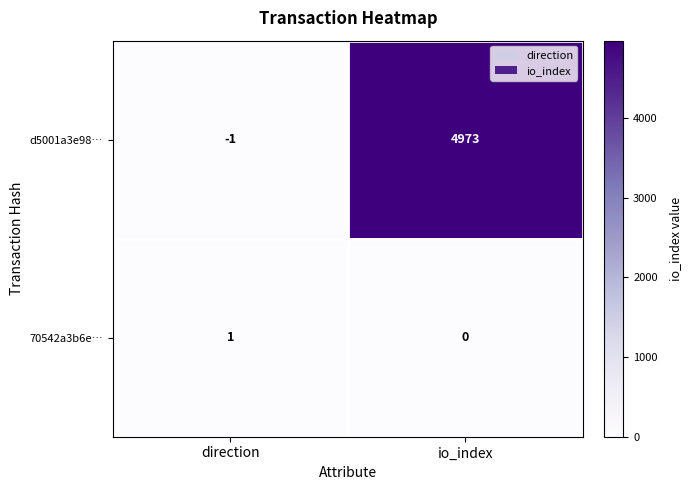

Reading right to left, extract all data points from this chart.

d5001a3e98…: io_index=4973	direction=-1
70542a3b6e…: io_index=0	direction=1